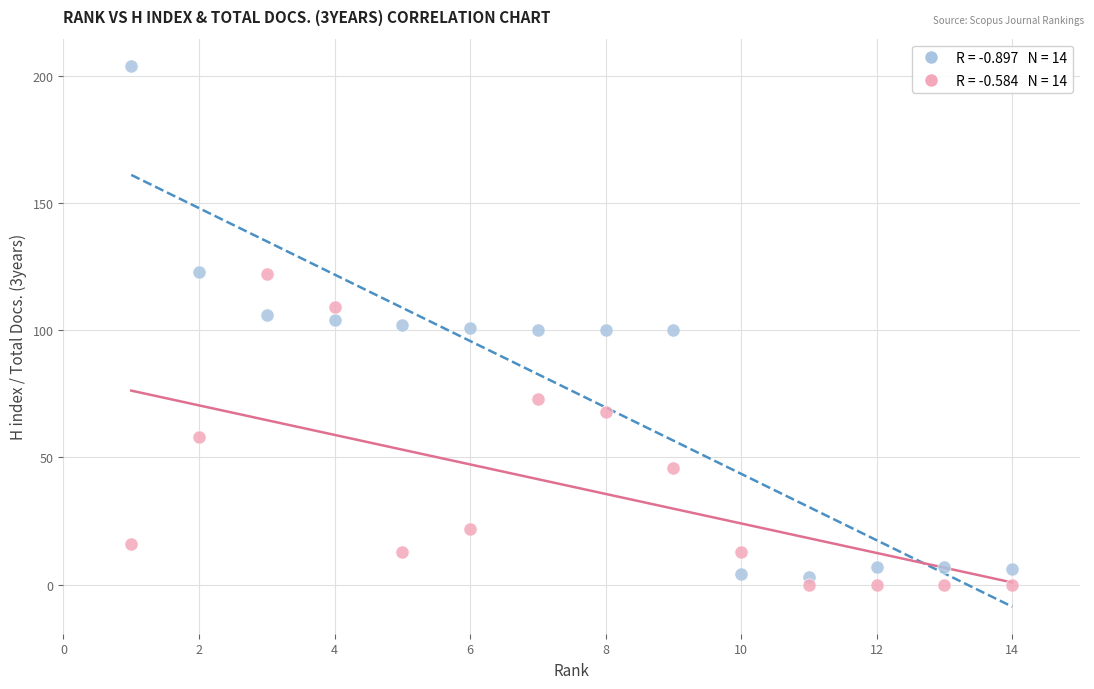

Across all data points, what is the range of X values (max minus min)?

13